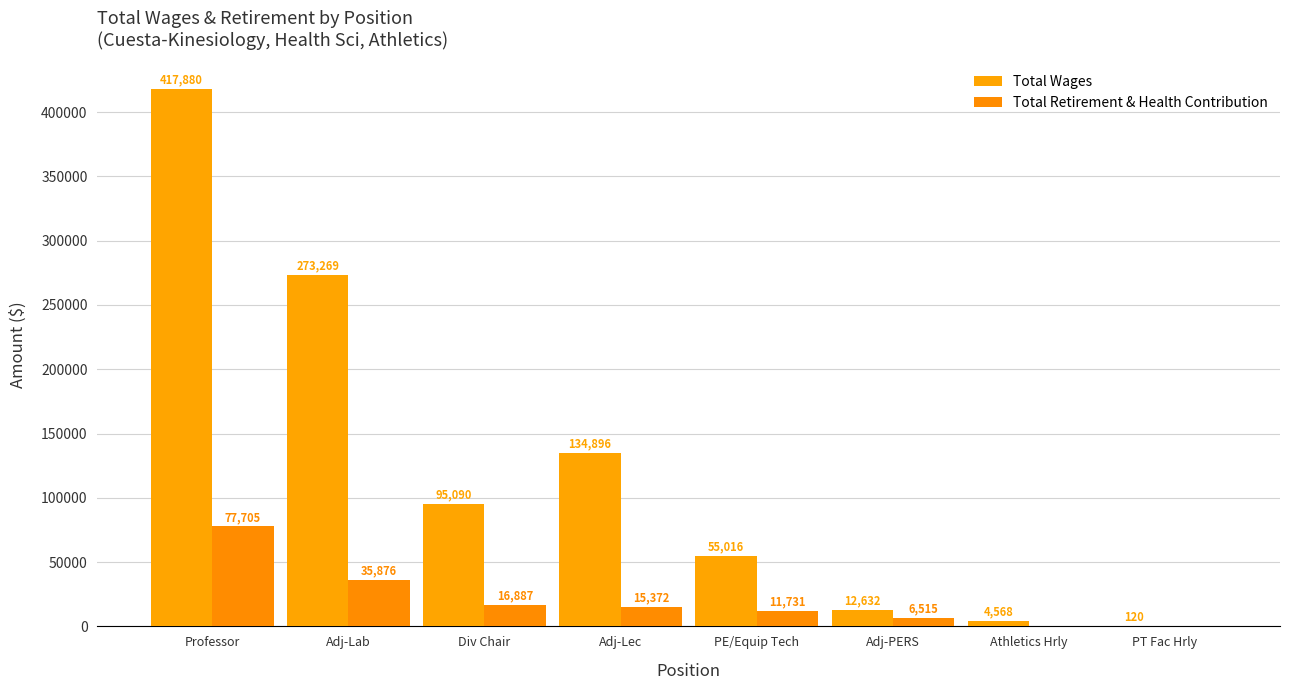

Rank the series by their maximum value, from lowest to highest.

Total Retirement & Health Contribution, Total Wages